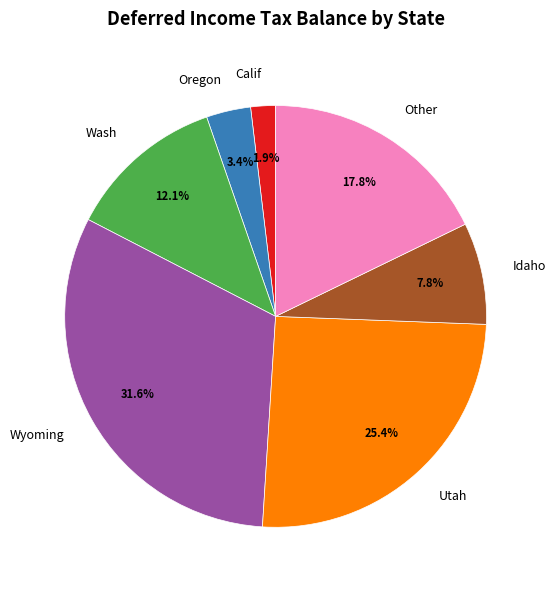

What percentage do Calif and Other together represent?

19.7%